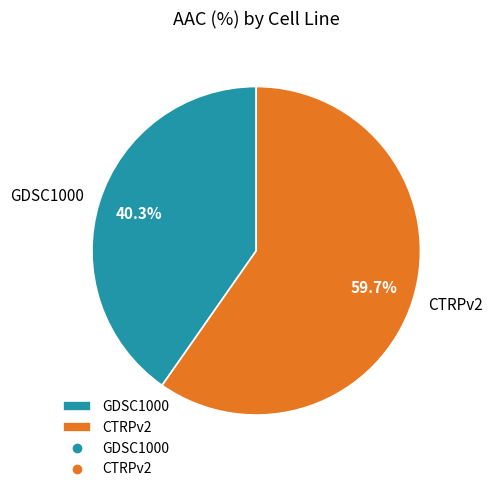

What is the smallest slice in the pie chart?

GDSC1000